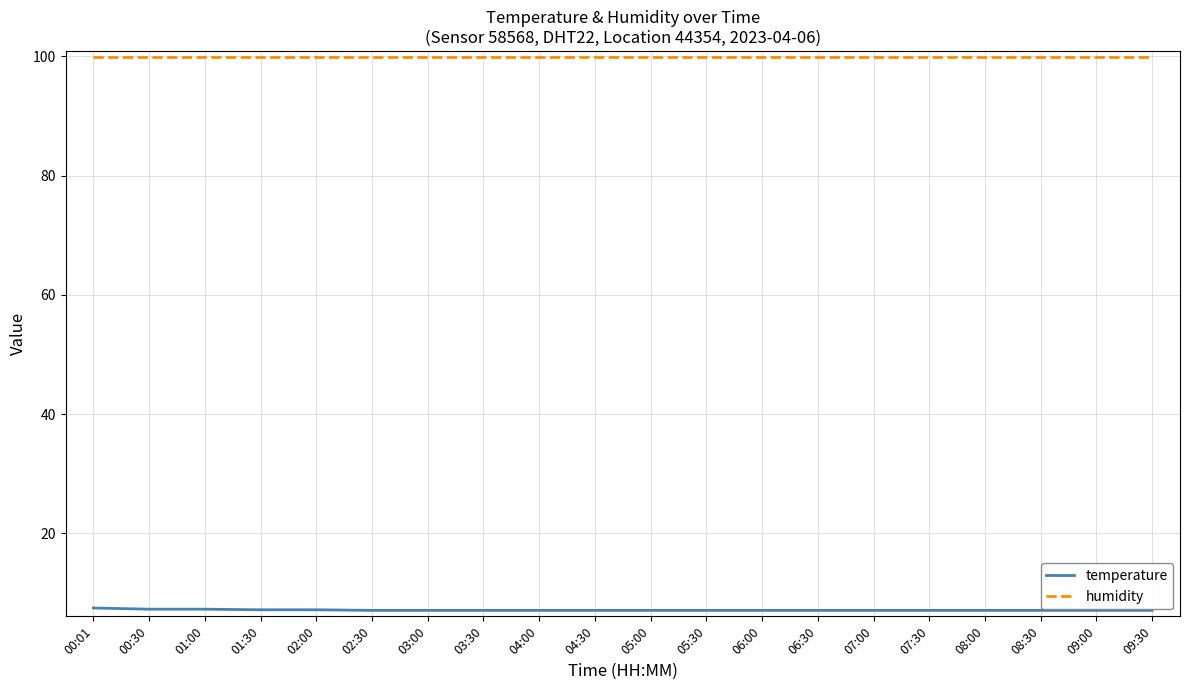

What is the maximum value shown in the chart?

99.9